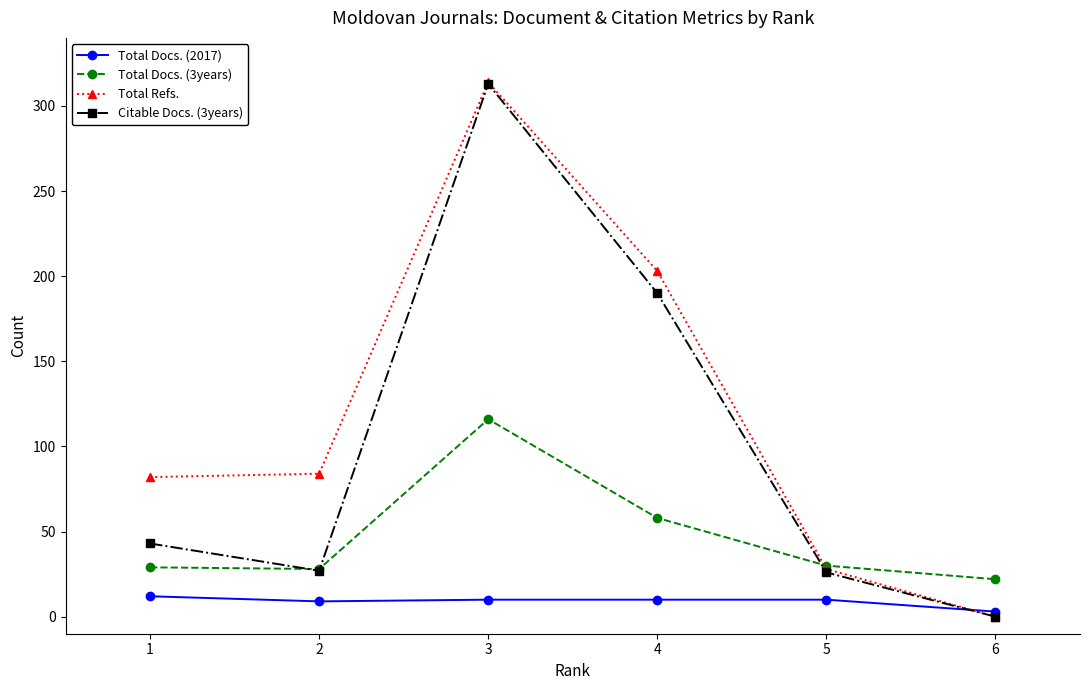

How many categories are shown in the chart?

6